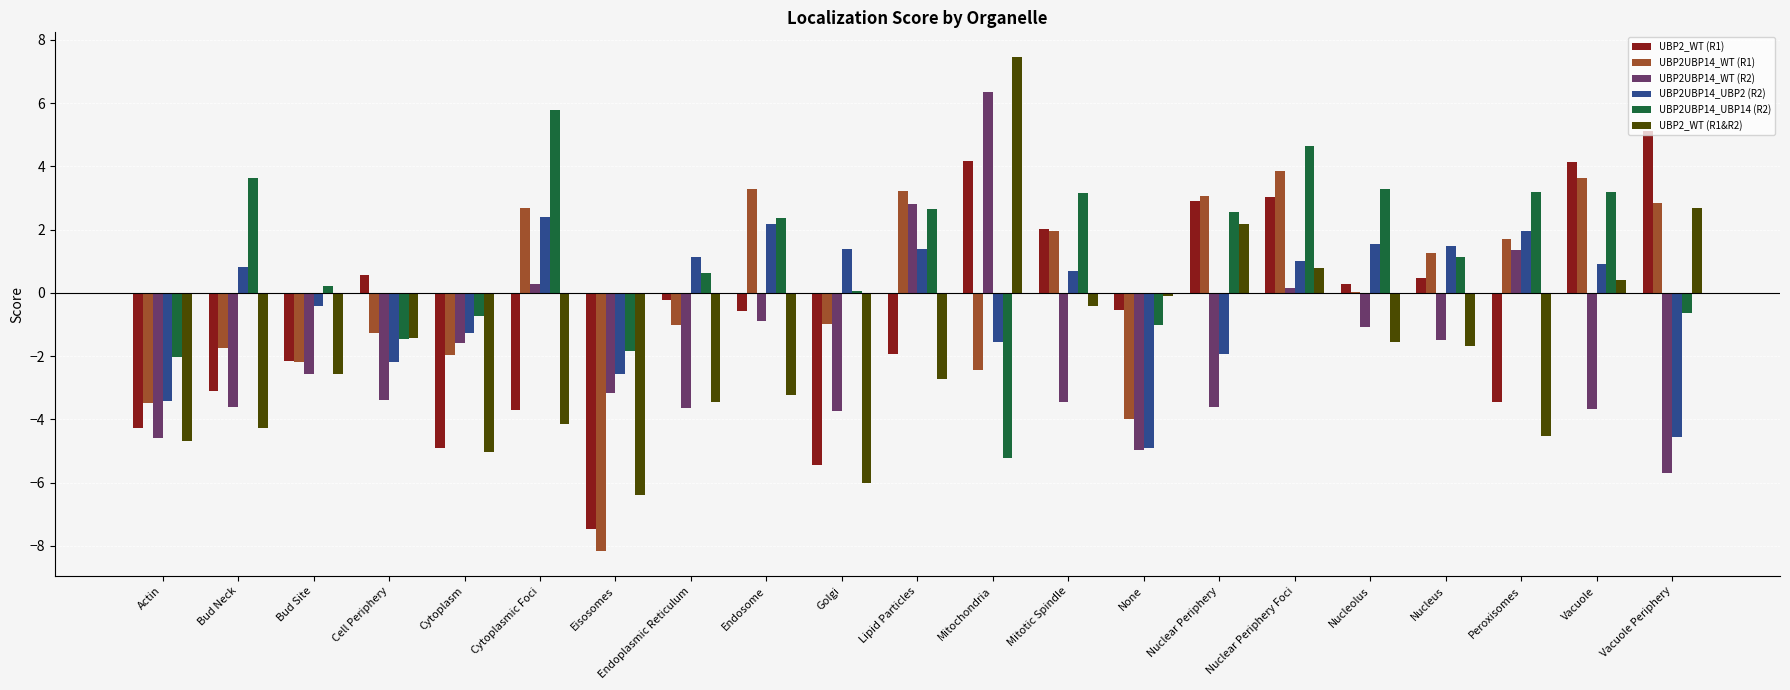

True or false: UBP2_WT (R1) has a value of 0.5 at Nucleus.

True